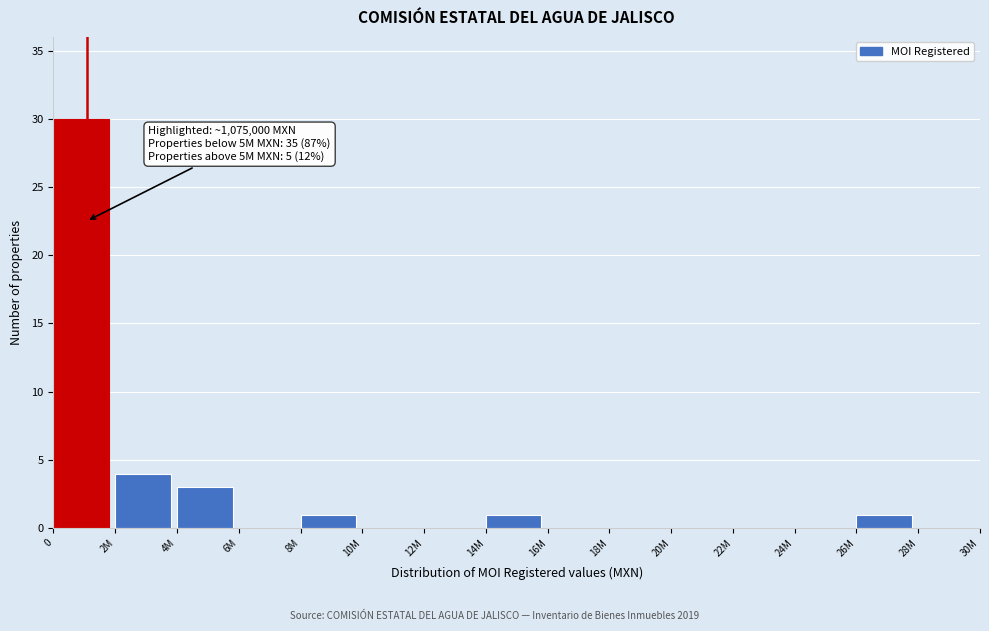

Reading right to left, transcribe all the data shown in this chart.

28M=0	26M=1	24M=0	22M=0	20M=0	18M=0	16M=0	14M=1	12M=0	10M=0	8M=1	6M=0	4M=3	2M=4	0=30